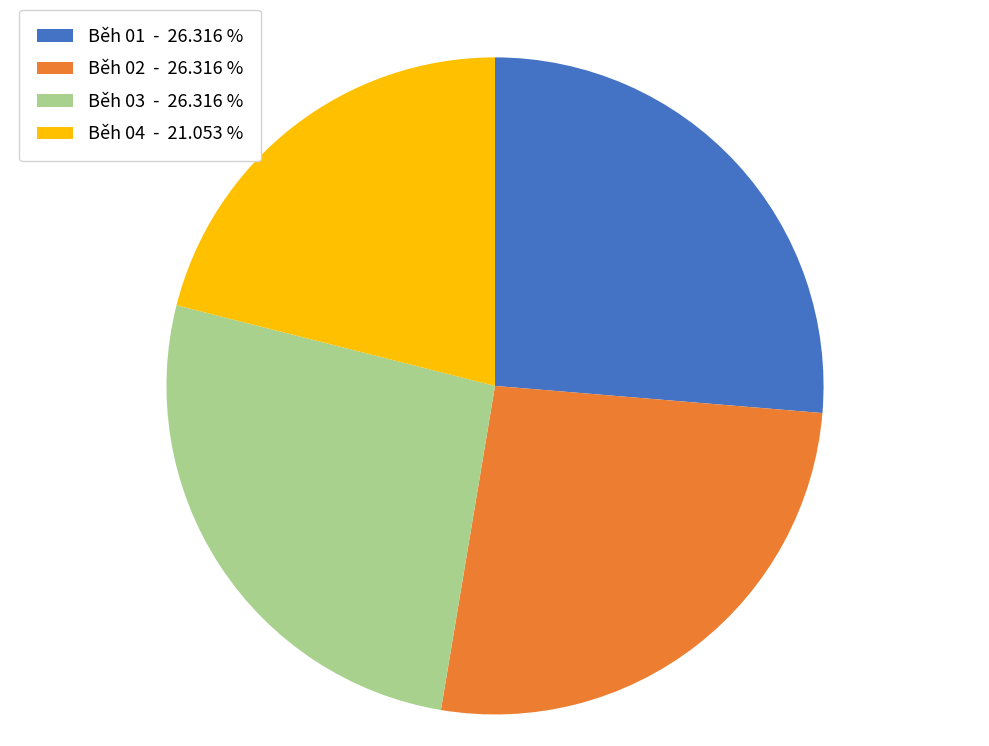

Which category has the smallest portion of the pie?

Běh 04